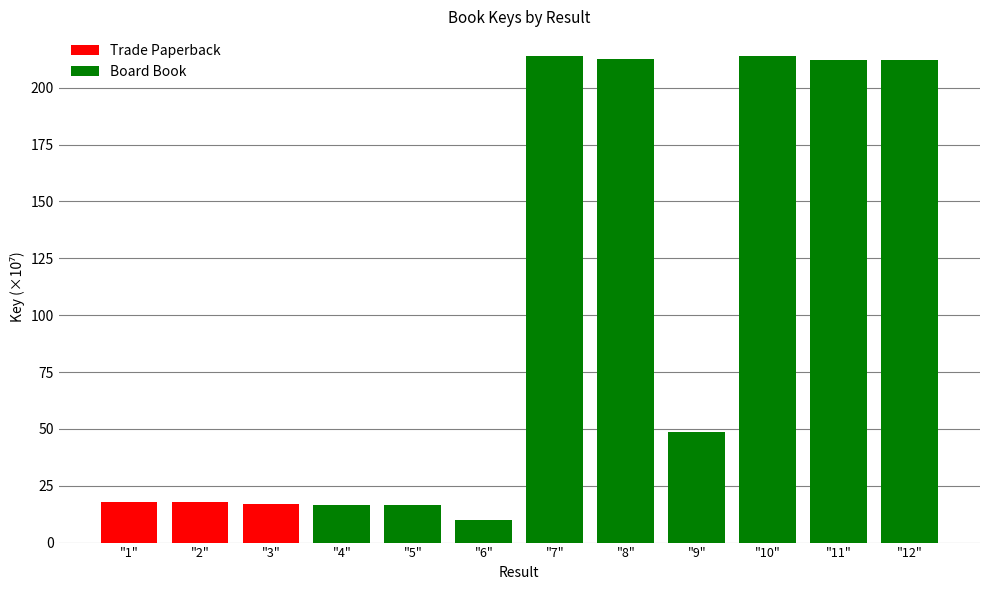

What is the total value across all series at "8"?

212.8